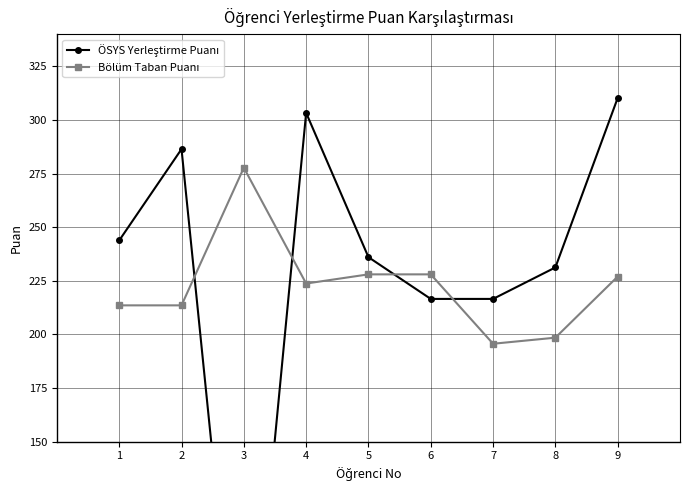

What is the sum of the Bölüm Taban Puanı values at 2 and 6?

441.6